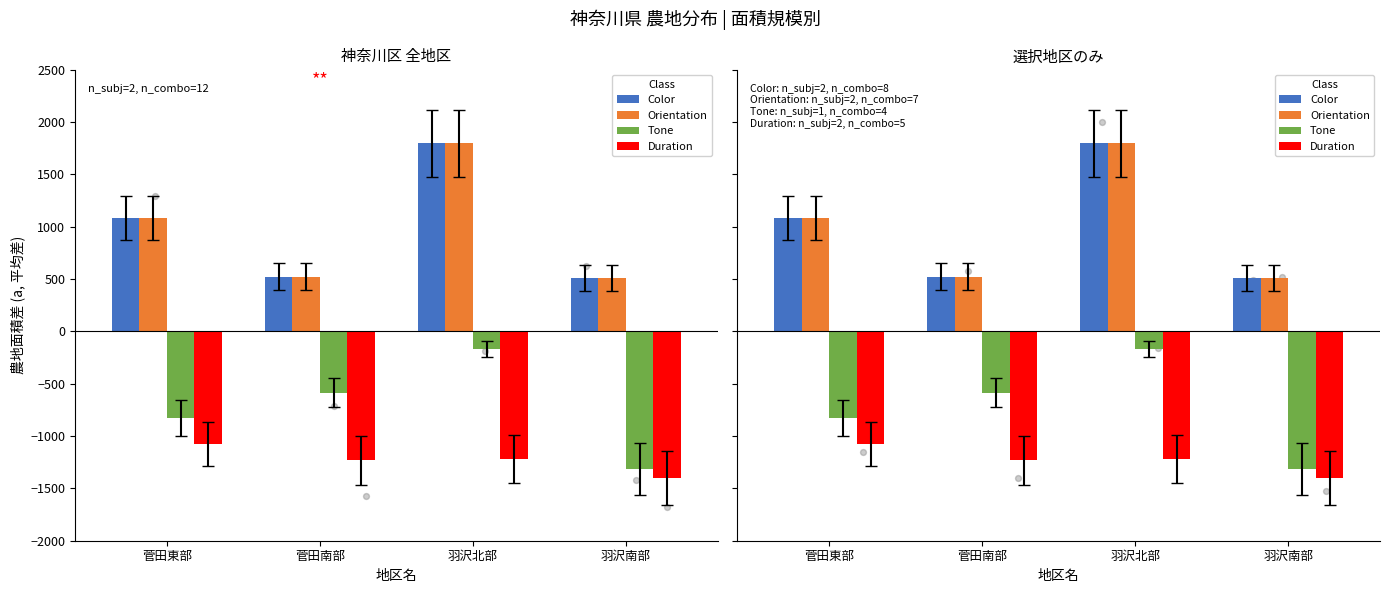

Which series reaches the maximum Y coordinate?

Color